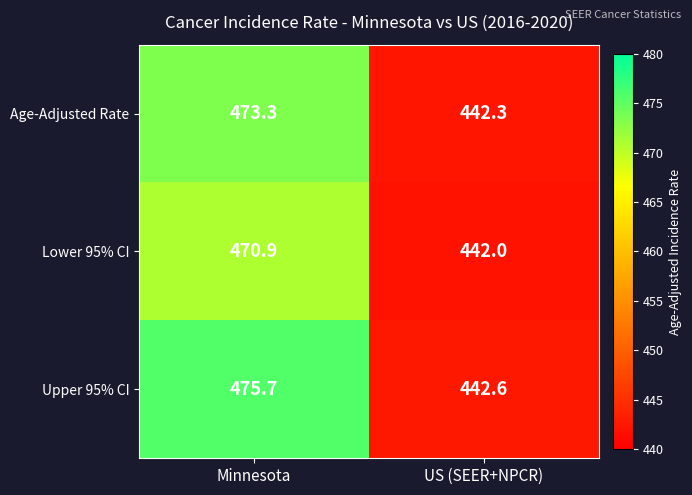

At which category does the chart reach its minimum across all series?

US (SEER+NPCR)